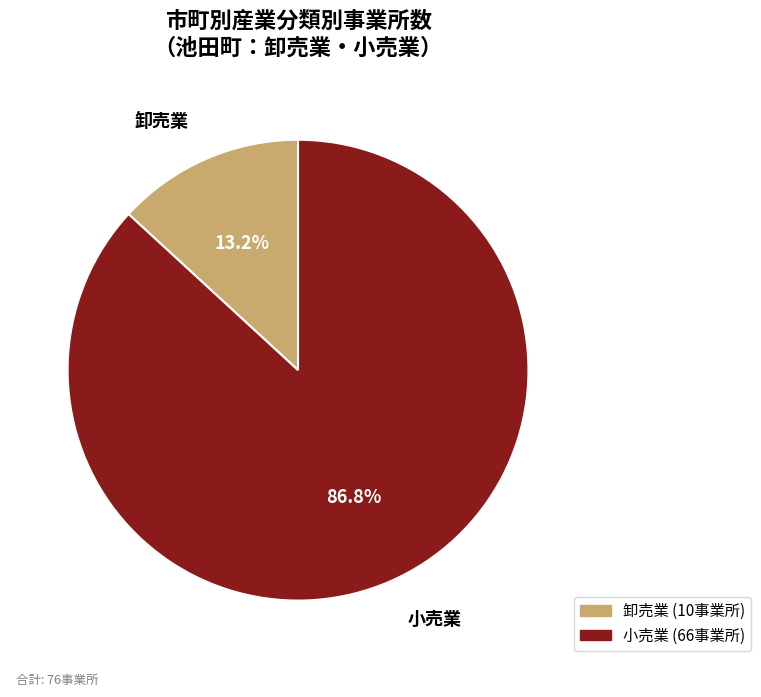

To the nearest percent, what is the difference between the largest and smallest slice percentages?

74%